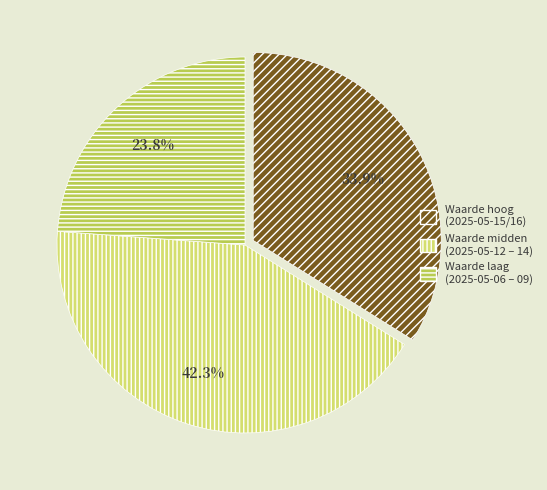

Is there a majority slice in this chart?

No